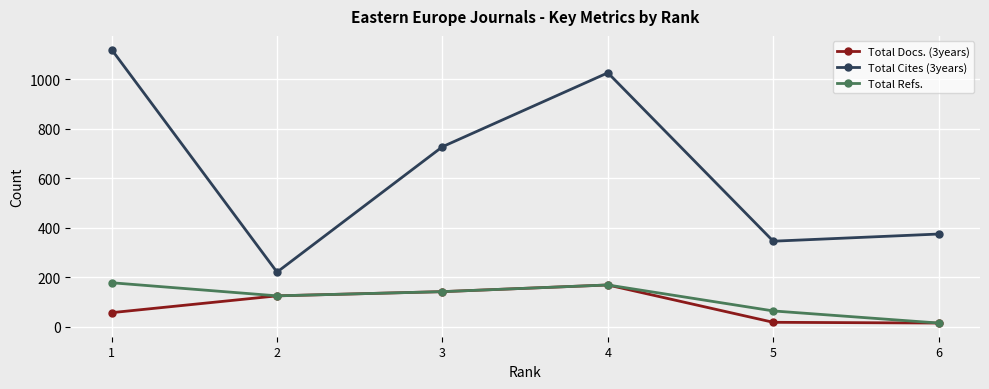

What is the spread (max minus min) of values at 1?

1064